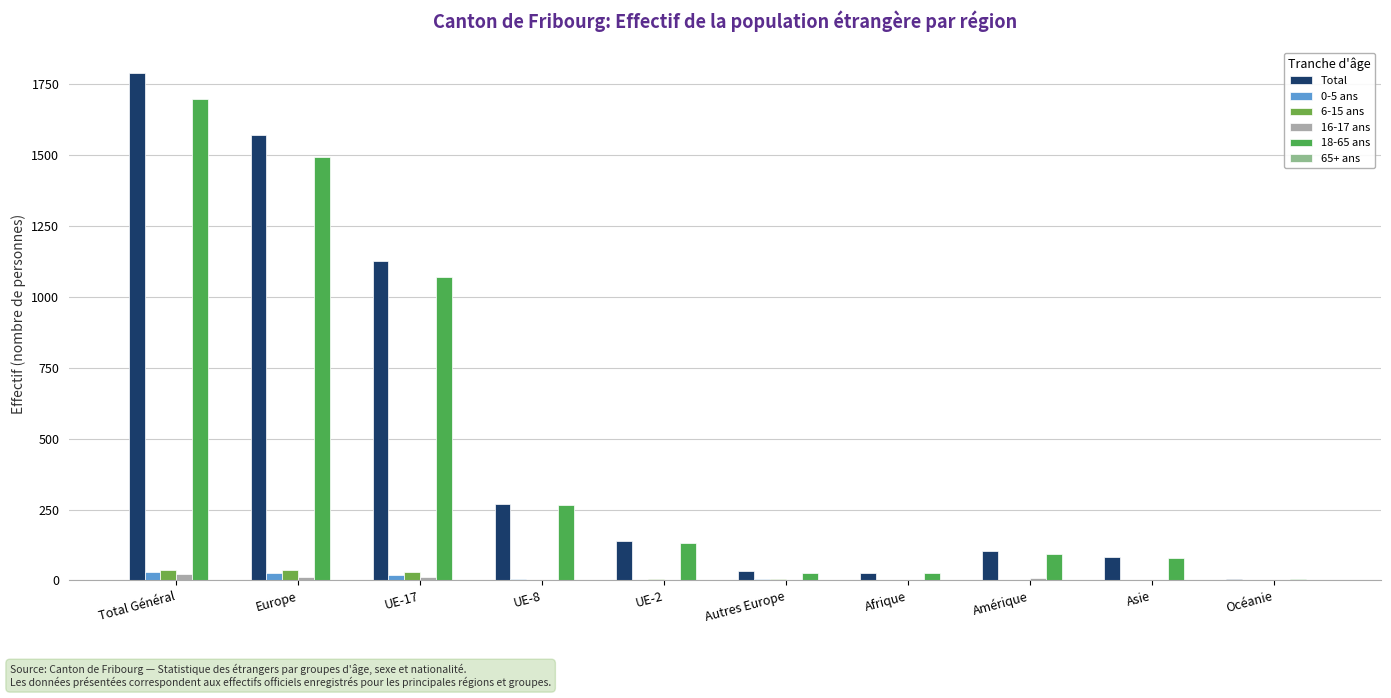

What is the total value across all series at UE-8?

540